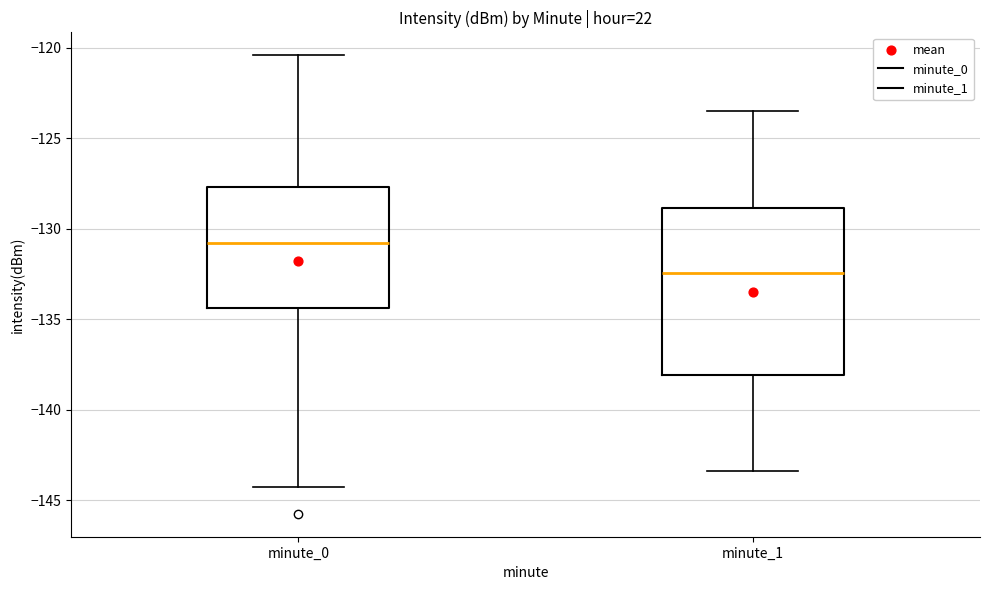

Reading left to right, read every box against the y-axis: the position of its median line, the range the box covers, and the ends of its whiskers. The values are not printed on the chart, so give them approximately, as read against the axis.

minute_0: median -131.0, box -134.5 to -127.5, whiskers -144.0 to -120.5
minute_1: median -132.5, box -138.0 to -129.0, whiskers -143.5 to -123.5